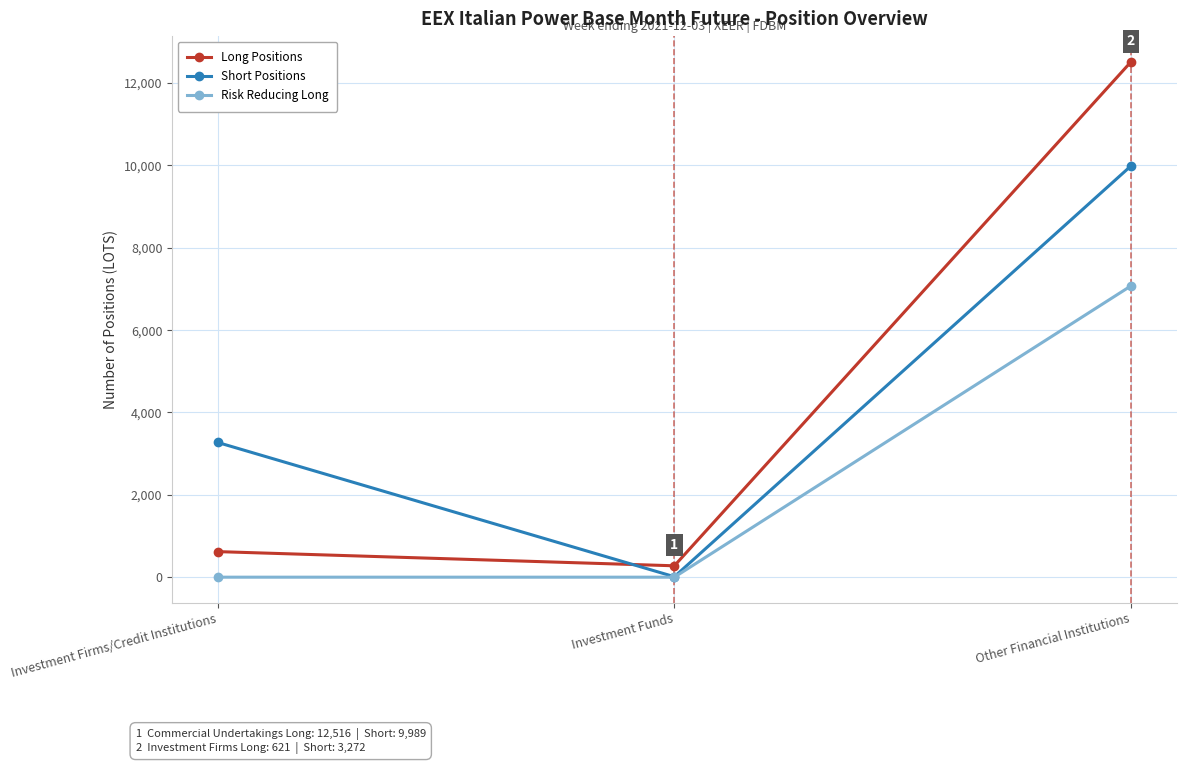

The Long Positions series shows 20159.6 at Other Financial Institutions. True or false?

False